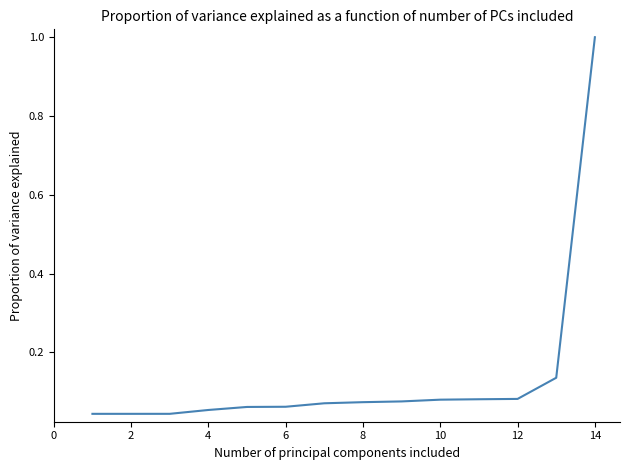

What is the difference between the maximum and minimum values?

1.0